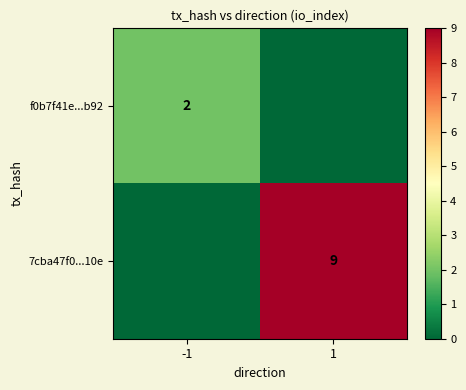

Is it true that 7cba47f0...10e equals 5 at 1?

False